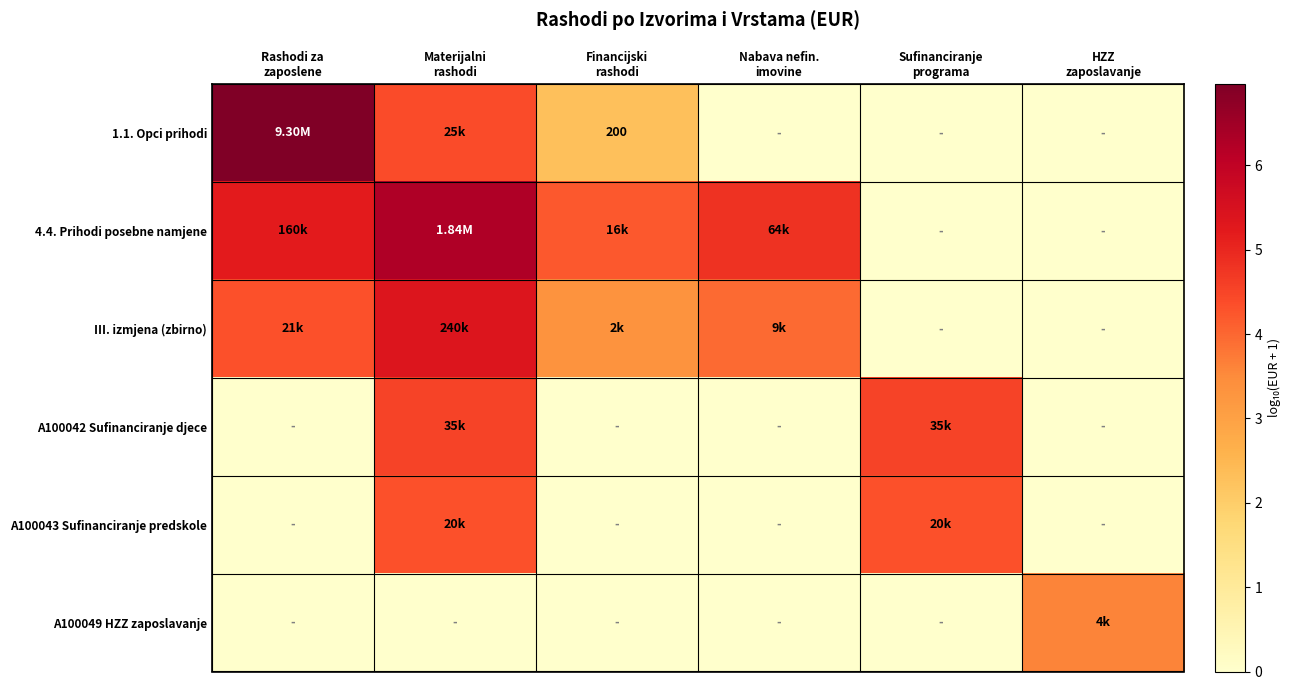

Which series has the widest spread of values?

1.1. Opci prihodi